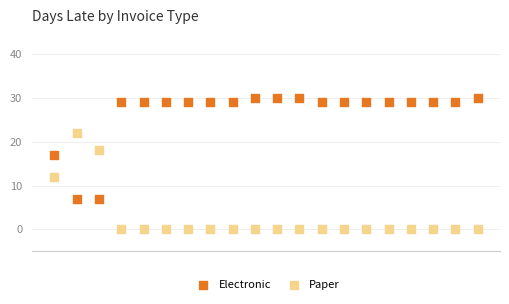

Which series reaches the maximum Y coordinate?

Electronic